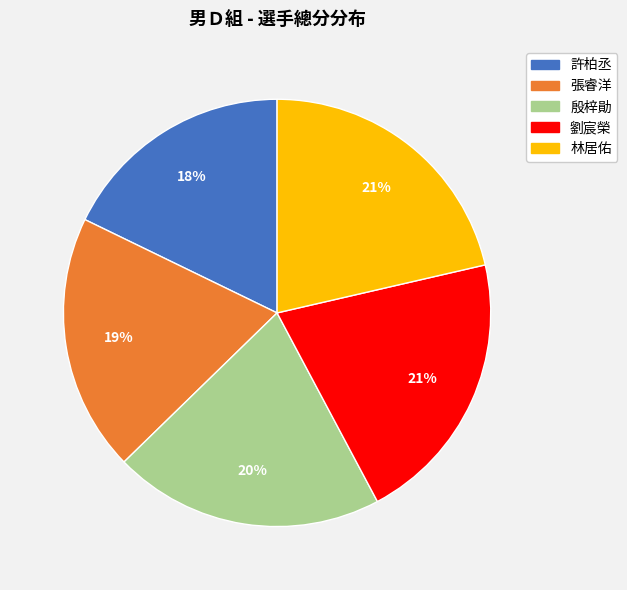

Combined, do 許柏丞 and 張睿洋 account for over 50%?

No